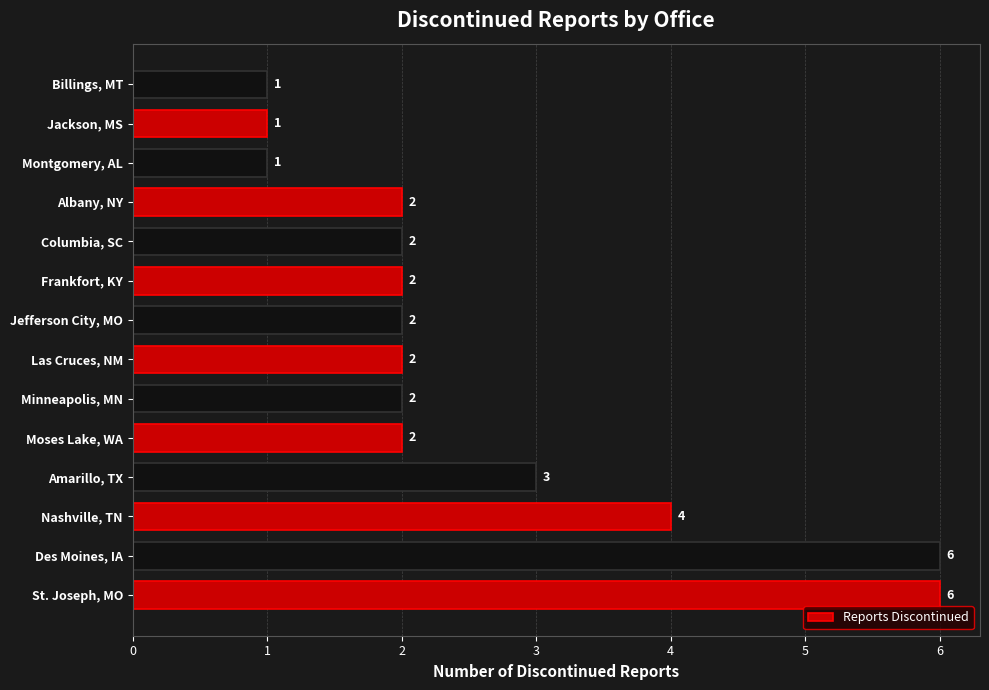

How many values are between 2 and 3?

8